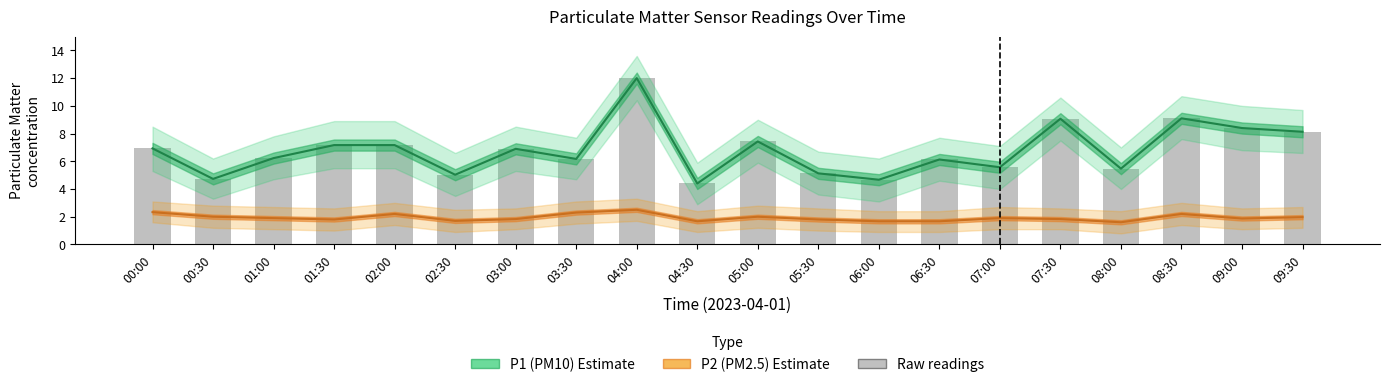

At which category is the sum across all series the highest?

04:00